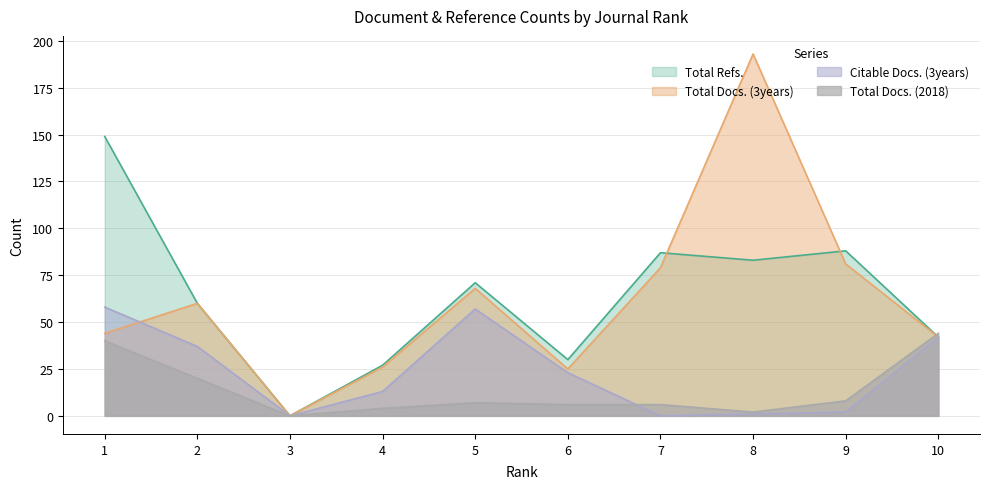

True or false: Total Docs. (3years) and Citable Docs. (3years) intersect in this chart.

True